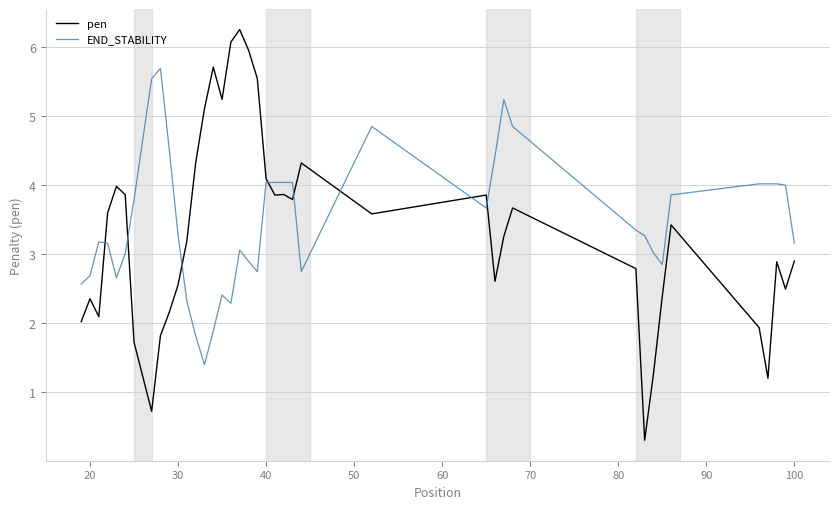

Is this an area chart (filled region under the line)?

No